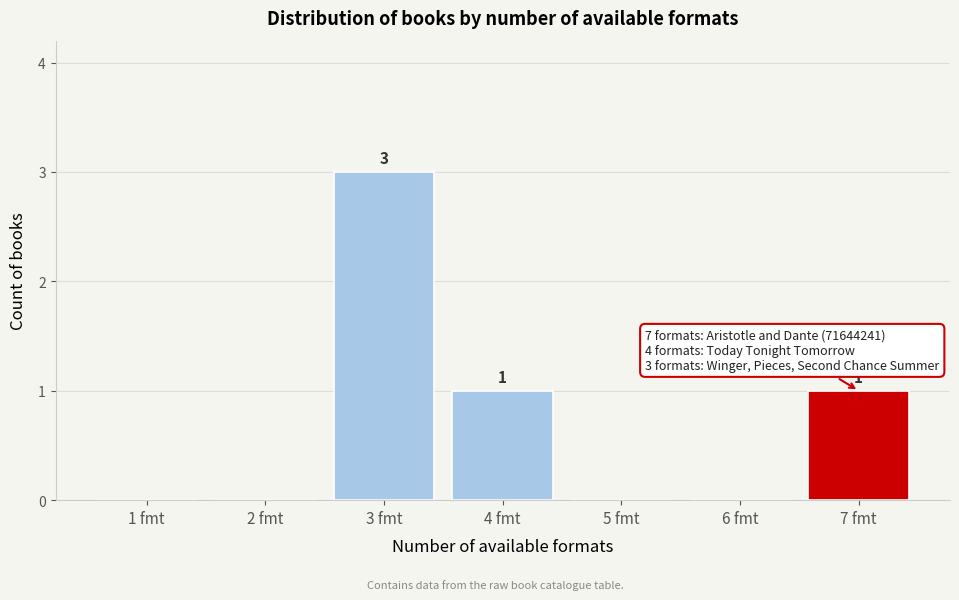

Reading right to left, list all the values displayed in this chart.

7 fmt=1	6 fmt=0	5 fmt=0	4 fmt=1	3 fmt=3	2 fmt=0	1 fmt=0